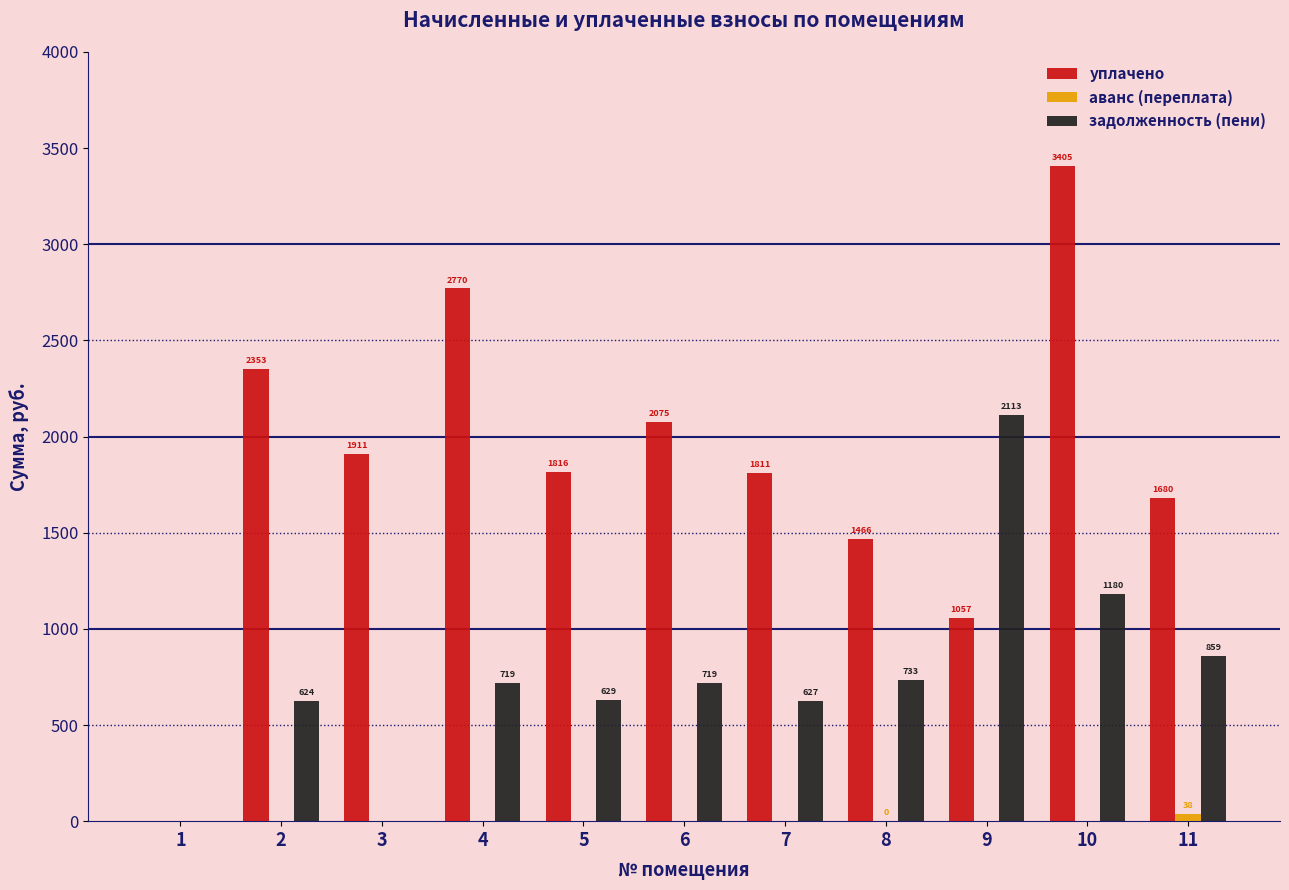

Which series changed the most between 1 and 8?

уплачено